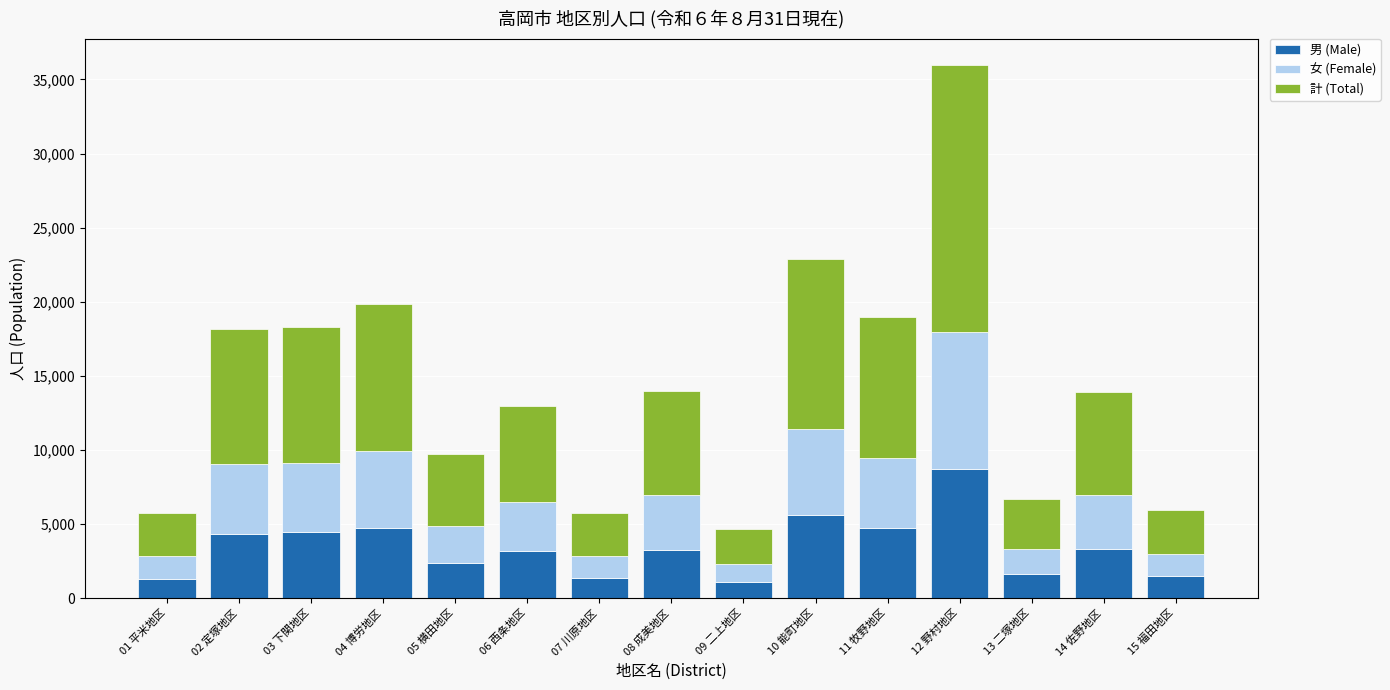

What is the total value across all series at 07 川原地区?

5772